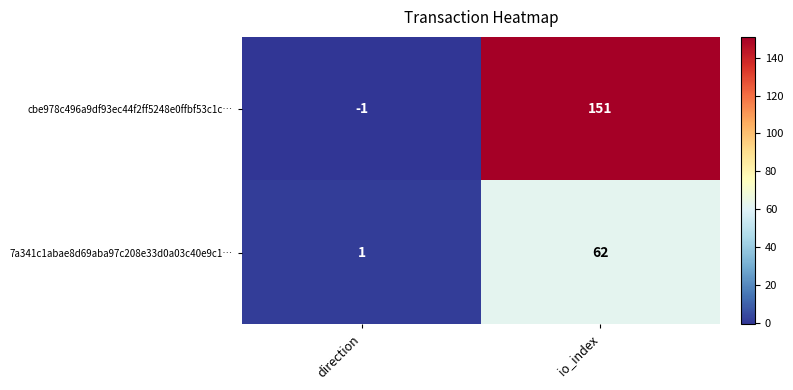

Which series has the largest total across all categories?

cbe978c496a9df93ec44f2ff5248e0ffbf53c1c…